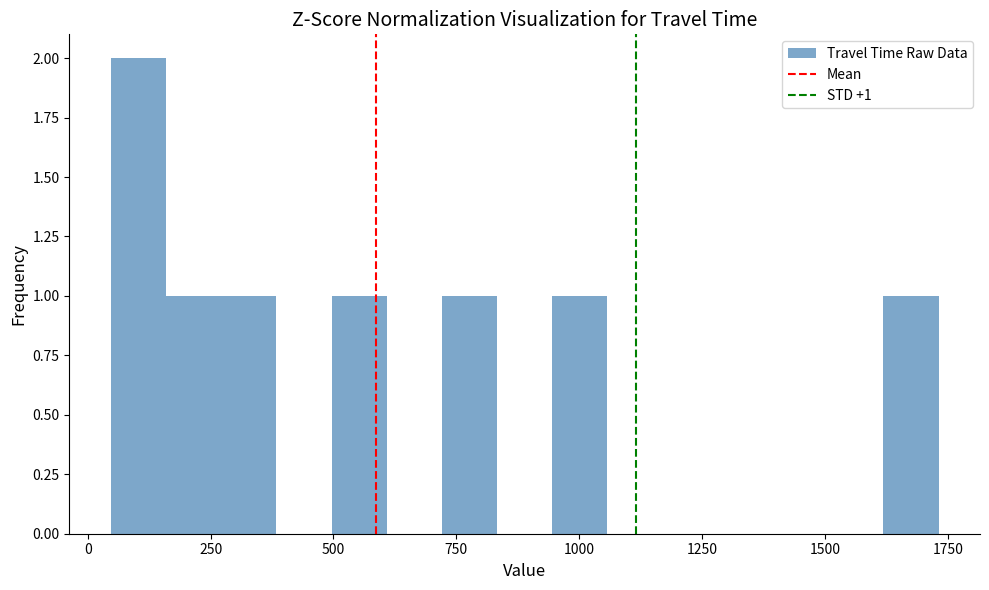

Read against the x-axis, roughly where is the centre of the tallest bar?

100